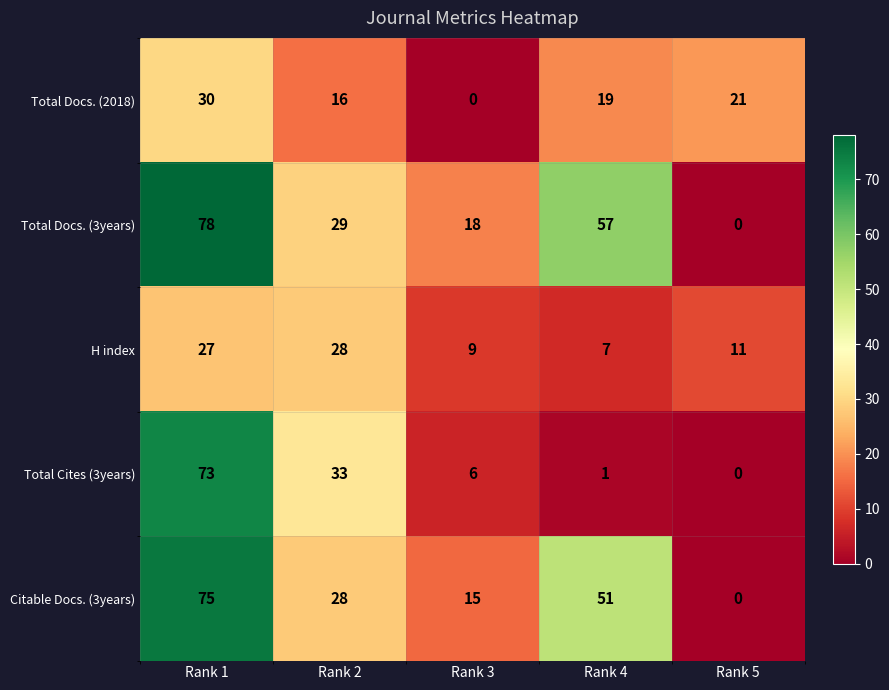

Rank the series at Rank 4 from lowest to highest value.

Total Cites (3years), H index, Total Docs. (2018), Citable Docs. (3years), Total Docs. (3years)